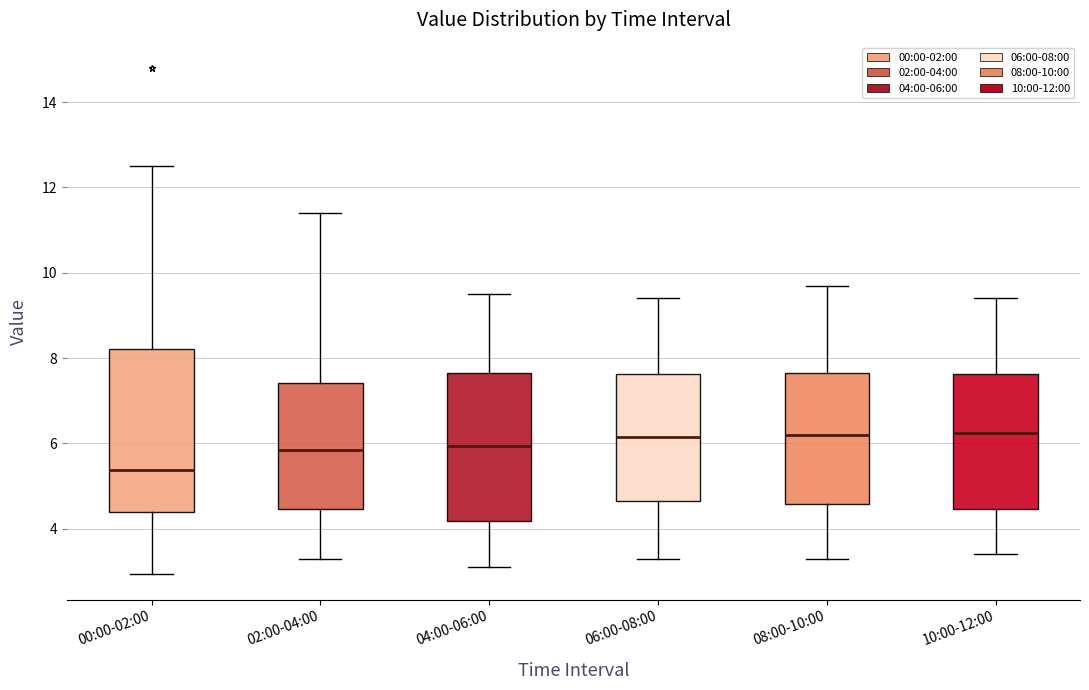

Reading left to right, transcribe this box plot: for each box, give where its median line is, the range the box spans, and where its two whiskers end, as read against the y-axis. The values are not printed on the chart, so give them approximately, as read against the axis.

00:00-02:00: median 5.4, box 4.4 to 8.2, whiskers 3.0 to 12.6
02:00-04:00: median 5.8, box 4.4 to 7.4, whiskers 3.4 to 11.4
04:00-06:00: median 6.0, box 4.2 to 7.6, whiskers 3.2 to 9.6
06:00-08:00: median 6.2, box 4.6 to 7.6, whiskers 3.4 to 9.4
08:00-10:00: median 6.2, box 4.6 to 7.6, whiskers 3.4 to 9.8
10:00-12:00: median 6.2, box 4.4 to 7.6, whiskers 3.4 to 9.4